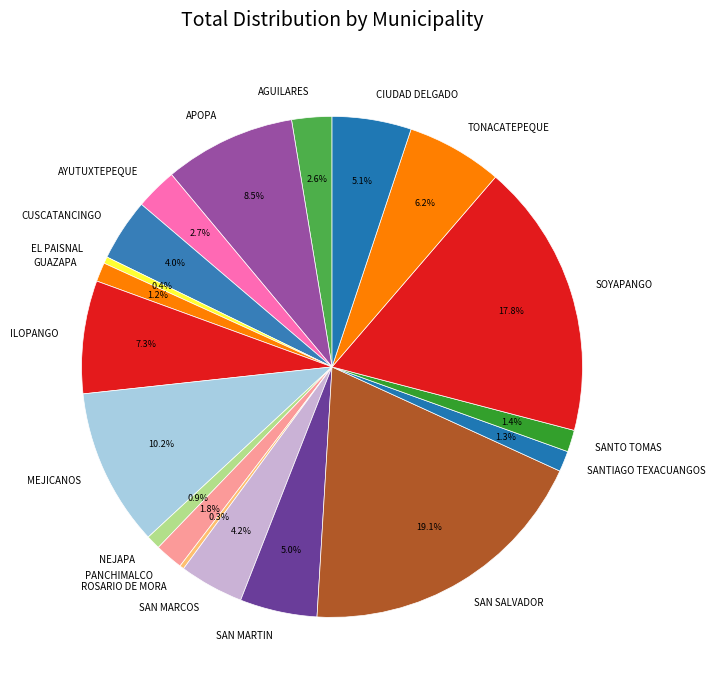

To the nearest percent, what portion does MEJICANOS represent?

10%